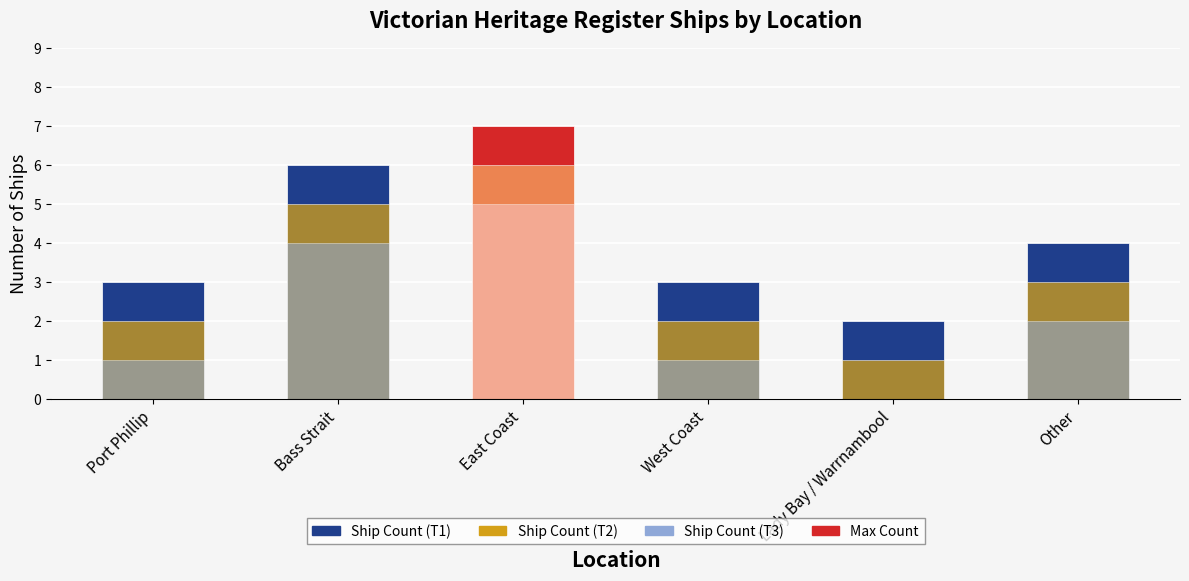

At how many categories does at least one series exceed 0?

6